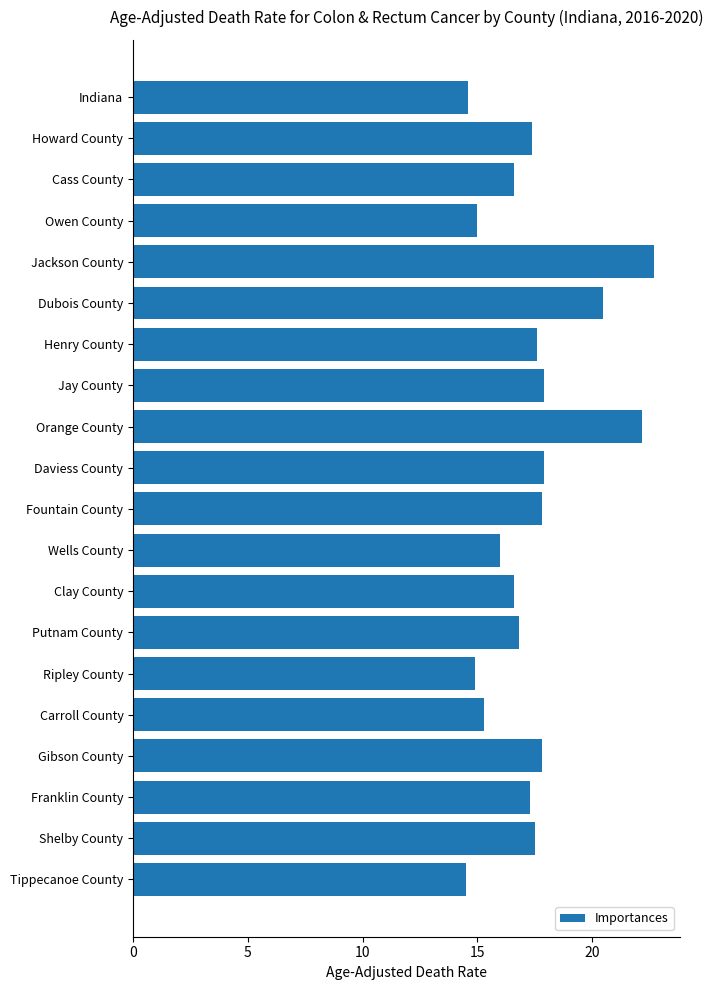

What is the ratio of the value at Tippecanoe County to the value at Owen County?

1.0